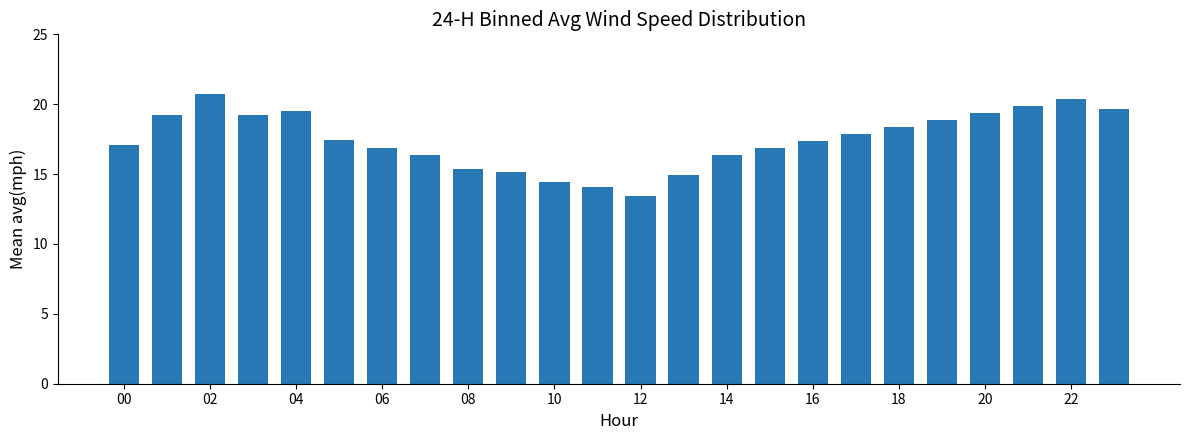

What is the value of the 4th bar from the left?

19.2